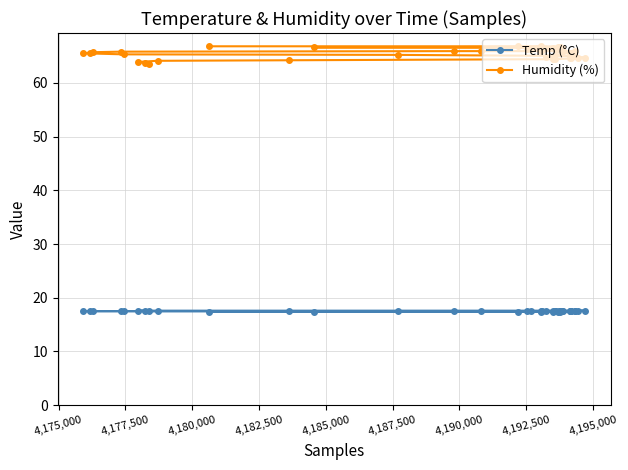

What is the greatest value displayed?

66.8